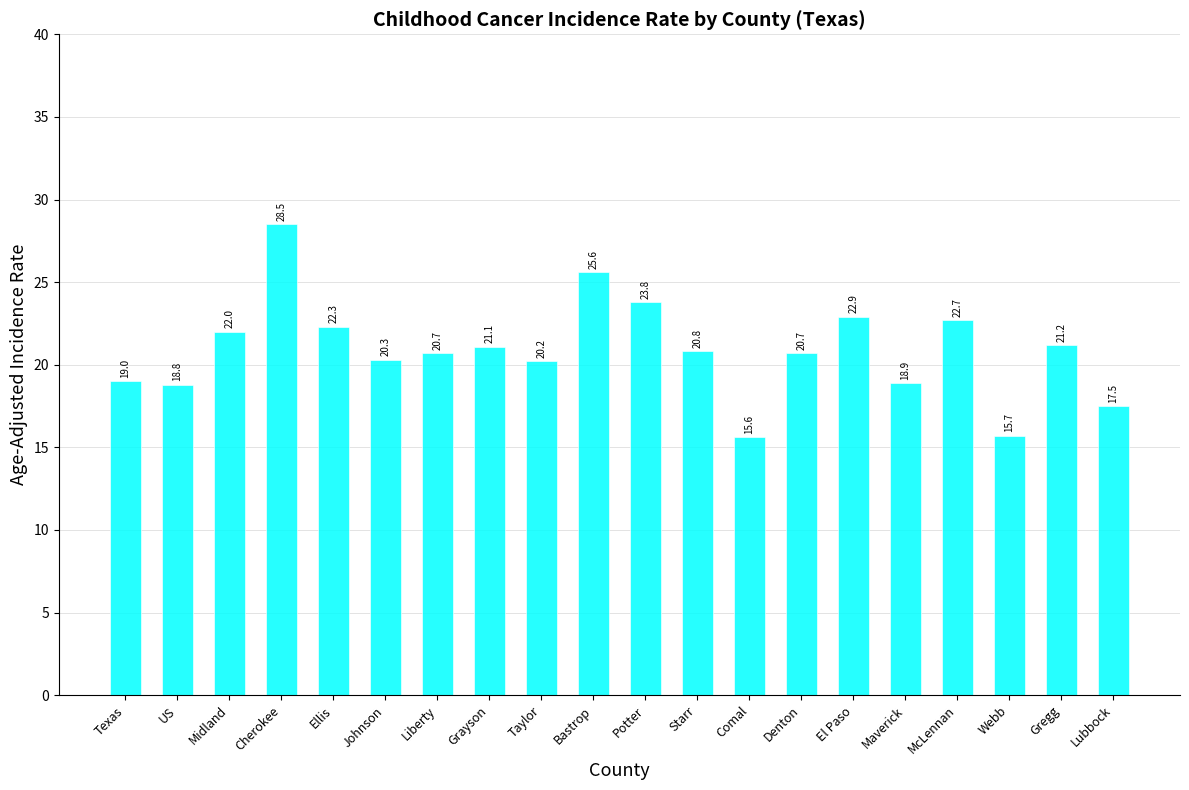

Is it true that the value at Johnson is 20.3?

True